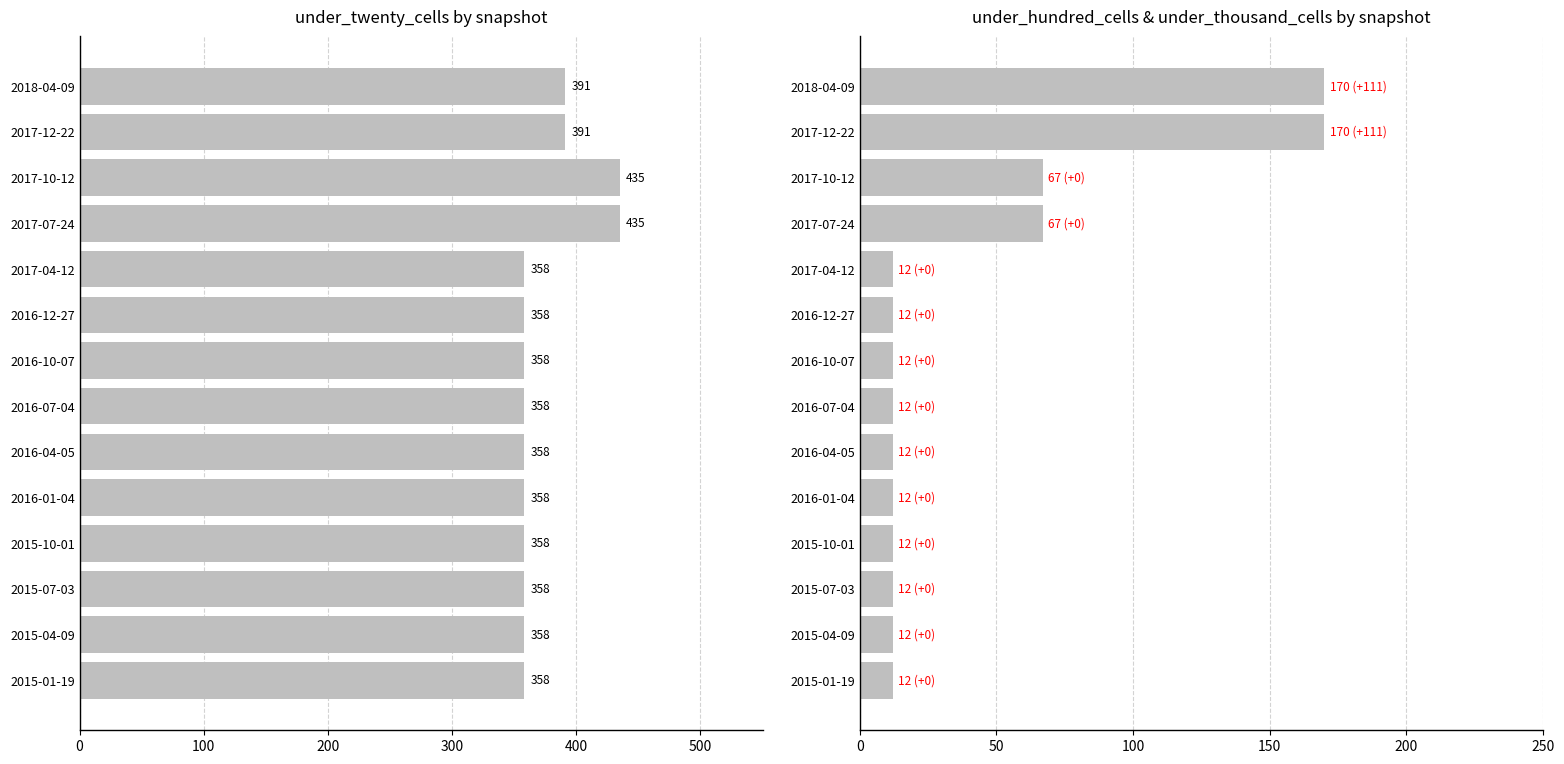

How many data points does each series have?

14